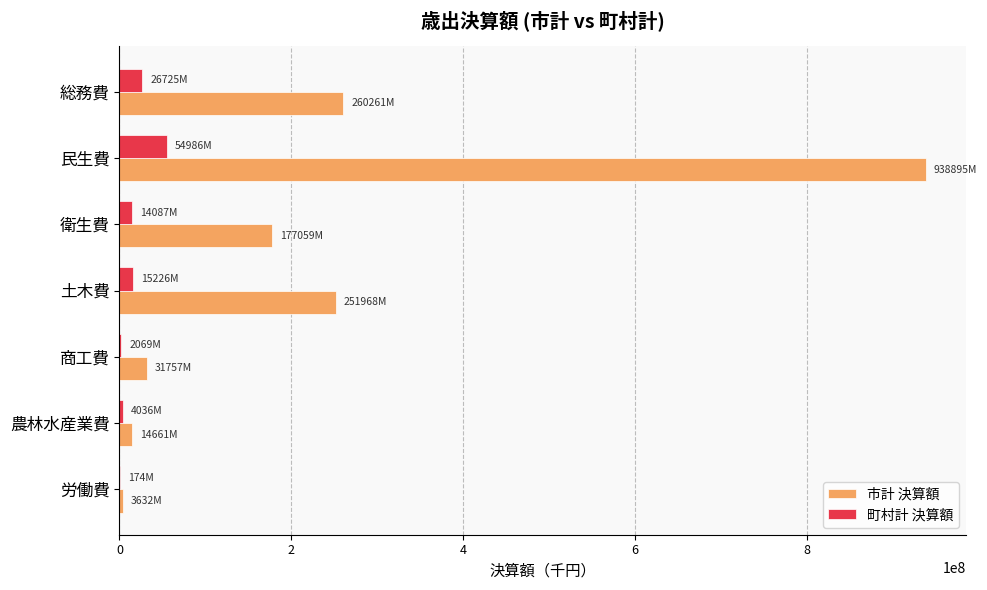

Which series has the widest spread of values?

市計 決算額